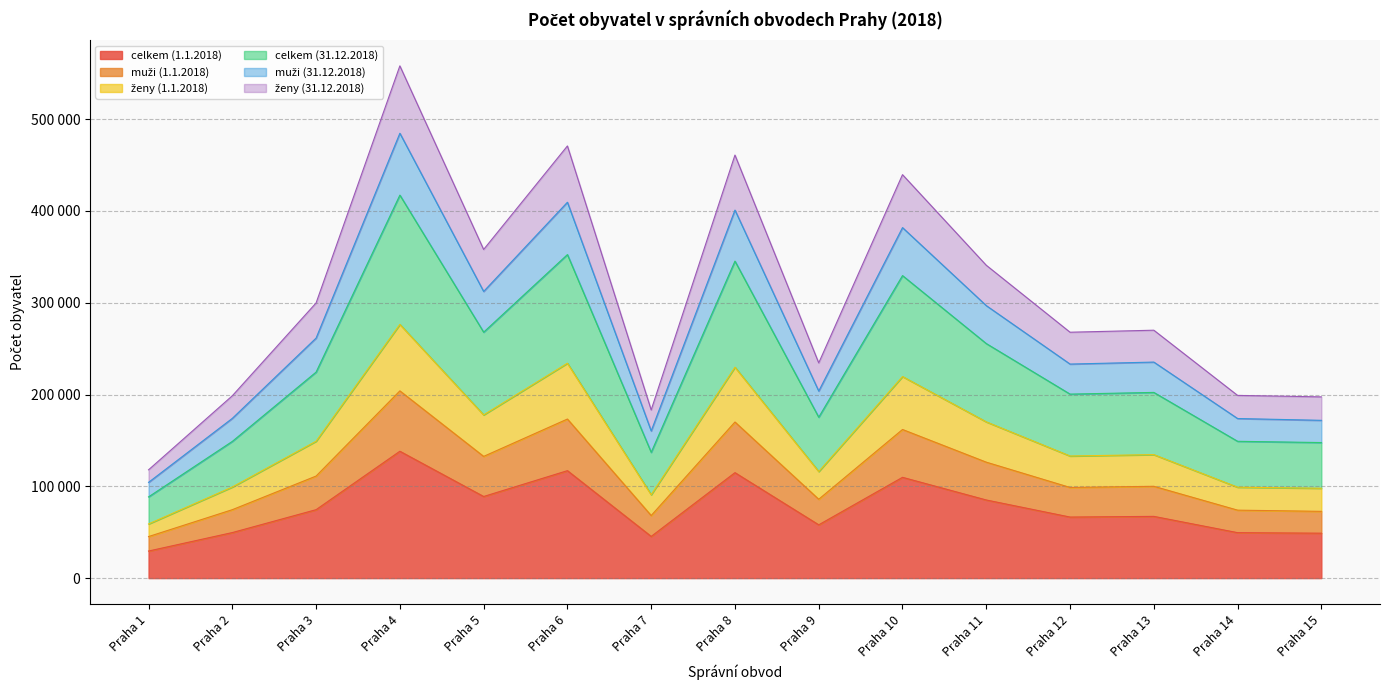

At which category does celkem (1.1.2018) reach its first local peak?

Praha 4